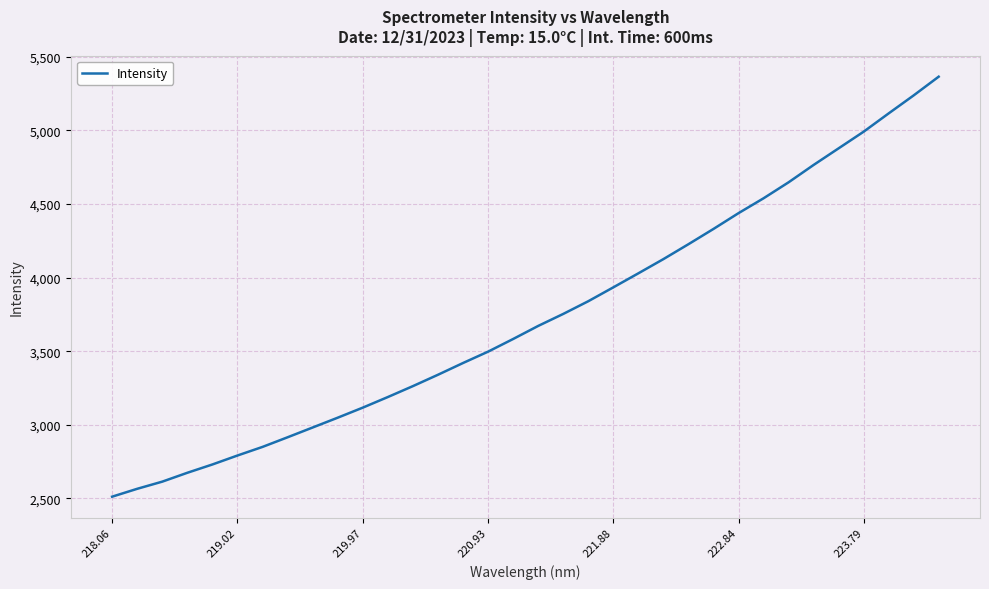

What is the smallest value displayed?

2512.3